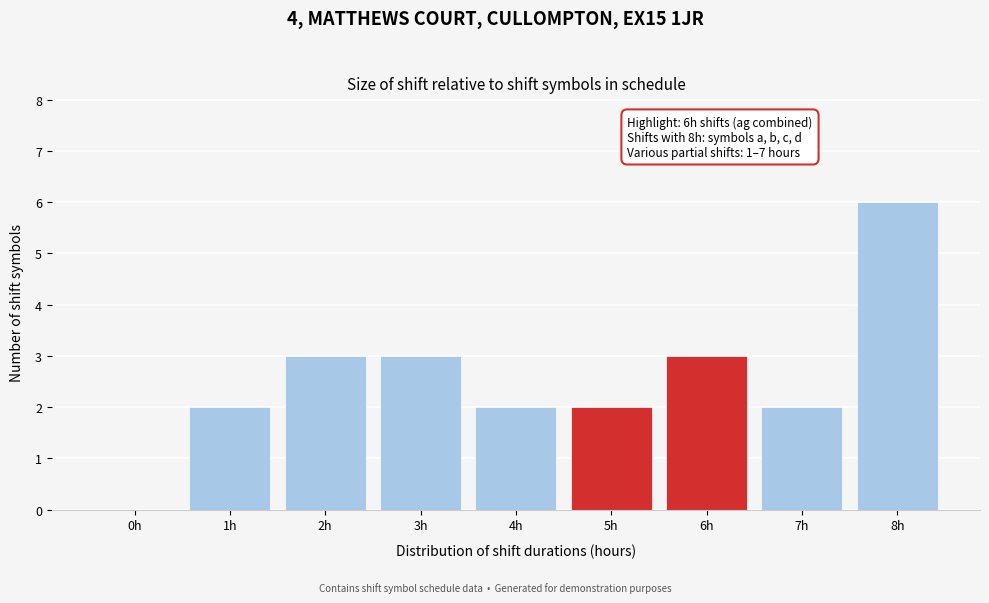

Reading right to left, what are all the values shown in this chart?

8h=6	7h=2	6h=3	5h=2	4h=2	3h=3	2h=3	1h=2	0h=0